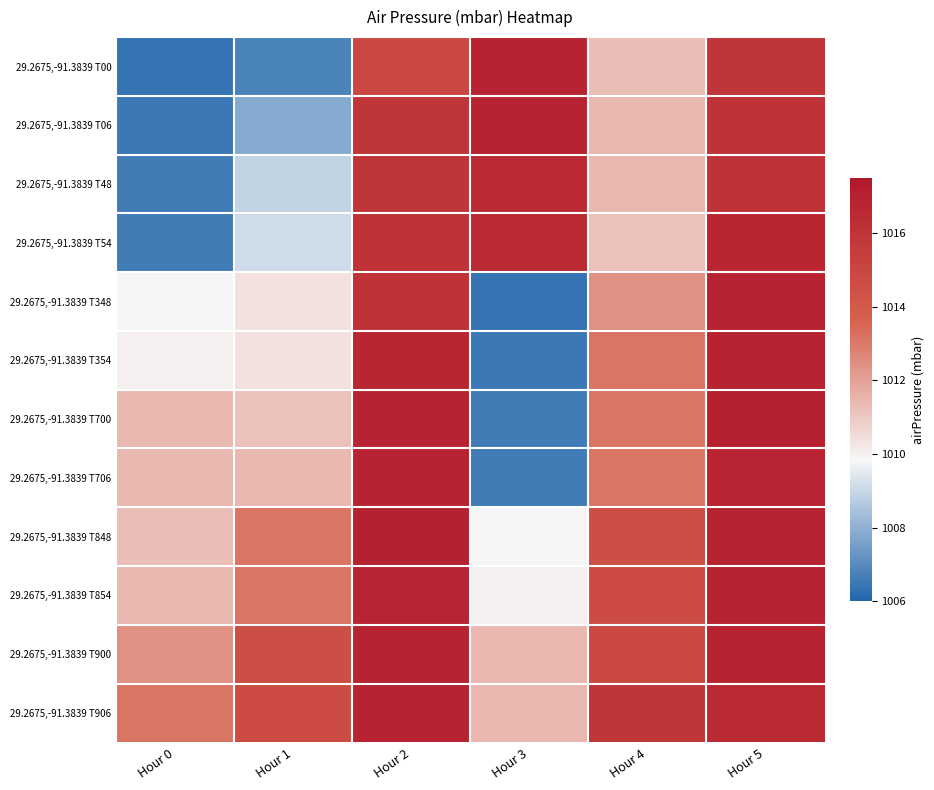

At which category is the sum across all series the highest?

Hour 5